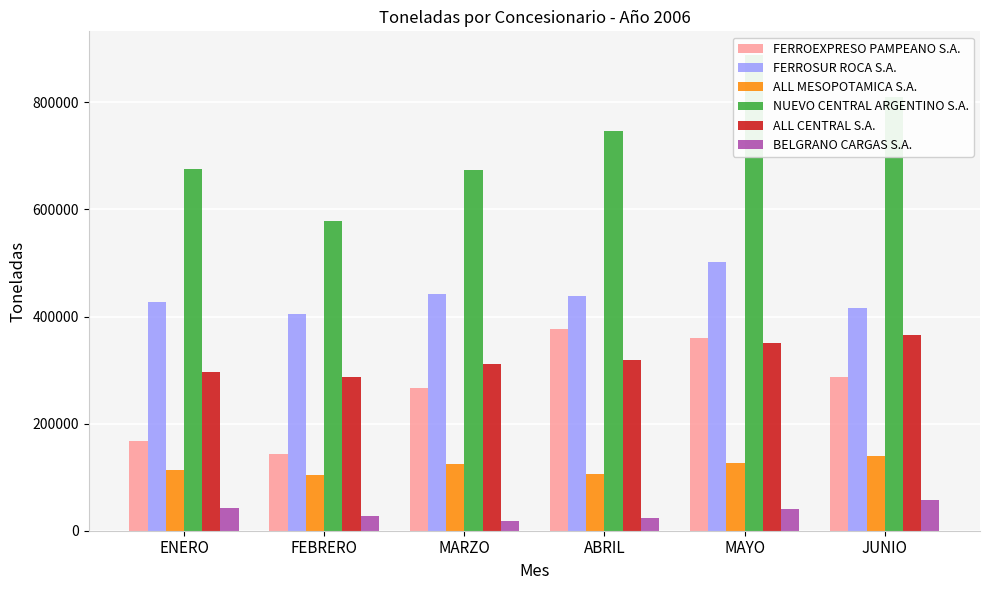

The BELGRANO CARGAS S.A. series shows 28759 at MARZO. True or false?

False